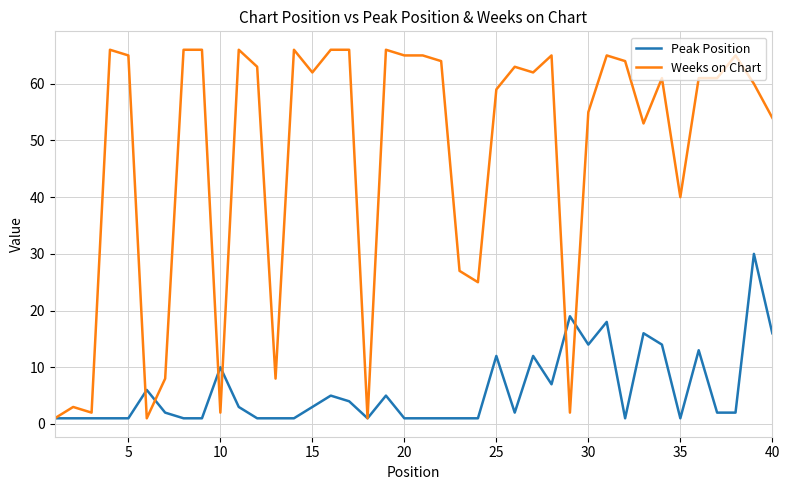

At how many categories does at least one series exceed 30?

29